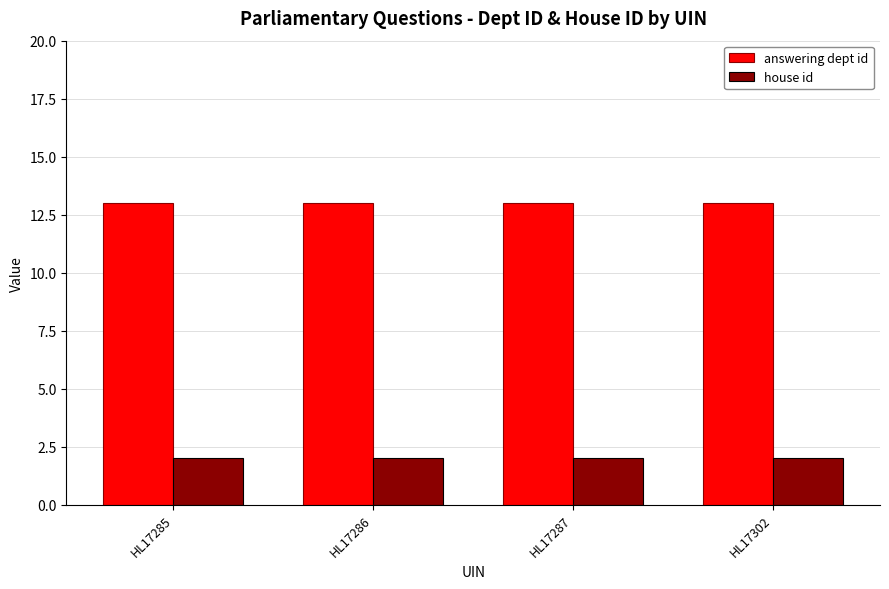

Rank the series by their average value, from lowest to highest.

house id, answering dept id